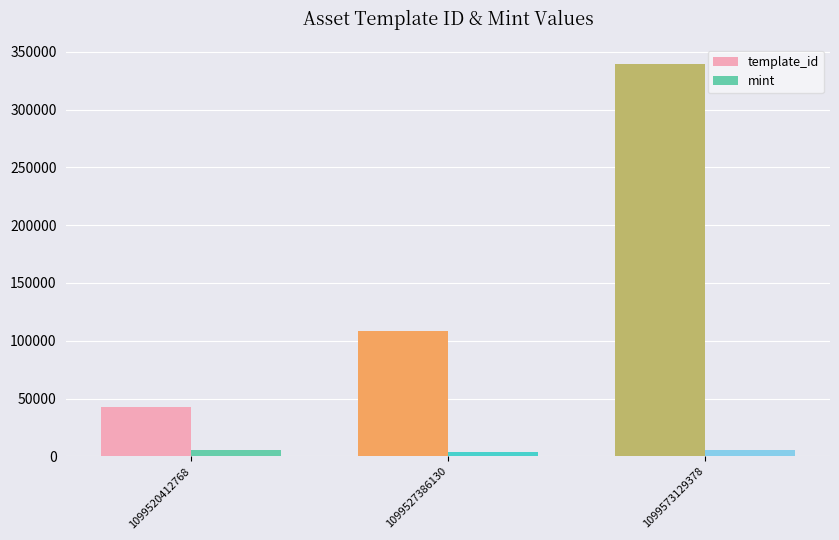

How many bars are there in each group?

2